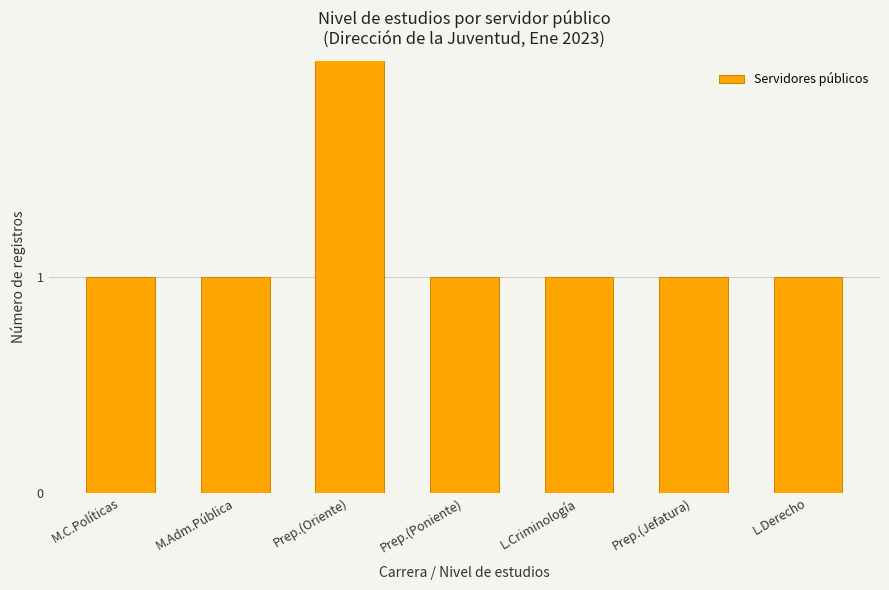

What is the label of the 2nd bar from the left?

M.Adm.Pública